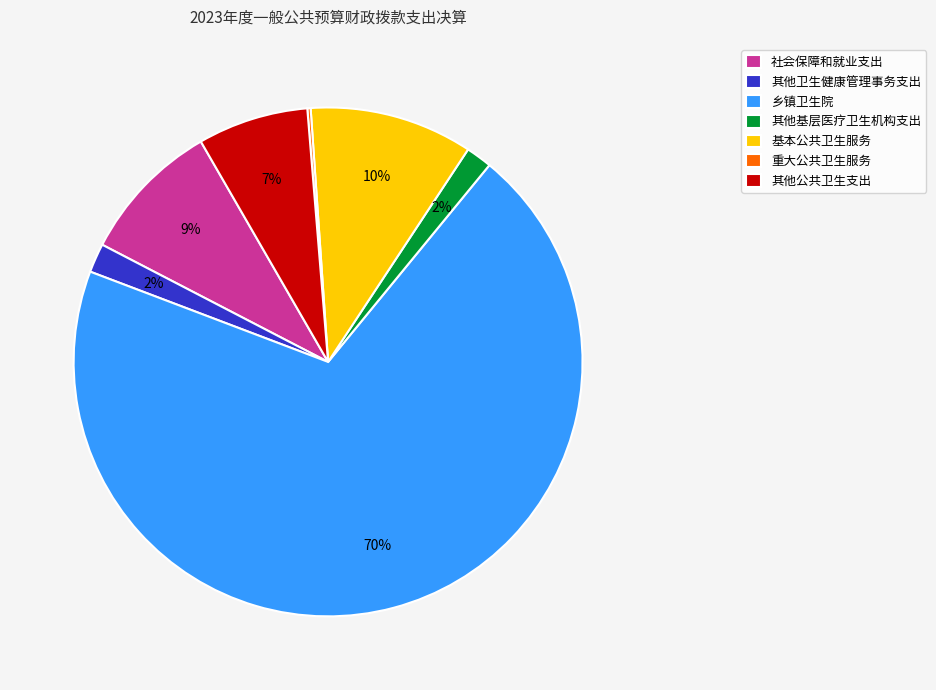

What is the majority slice?

乡镇卫生院